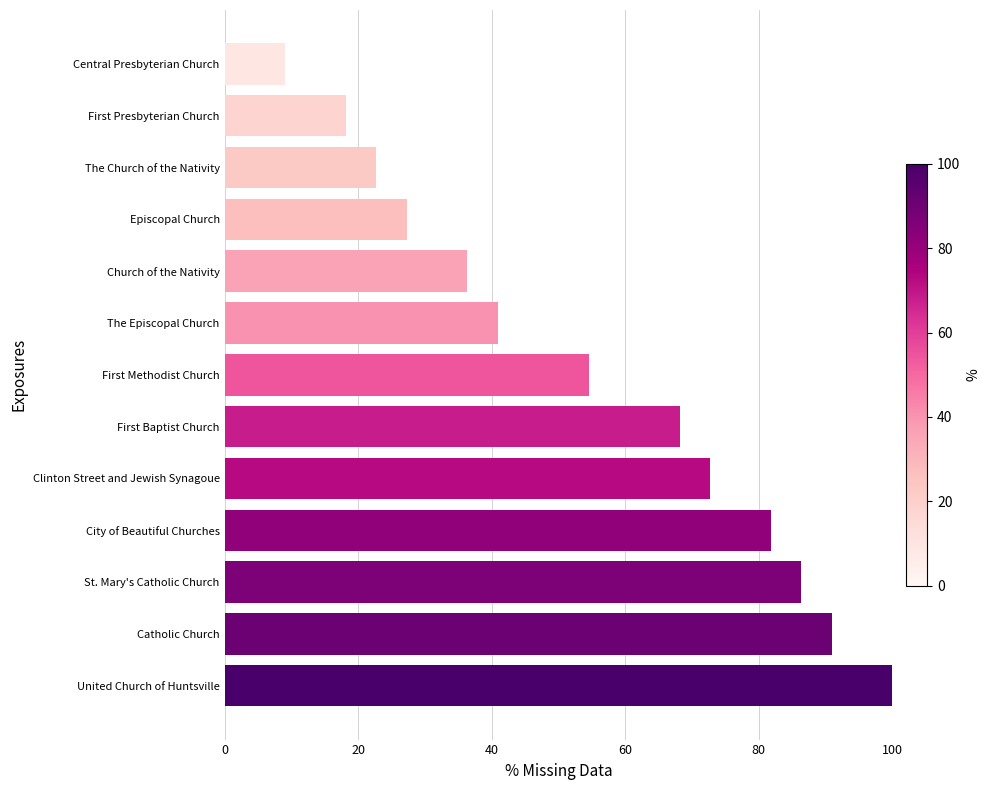

How many series are shown in this chart?

1